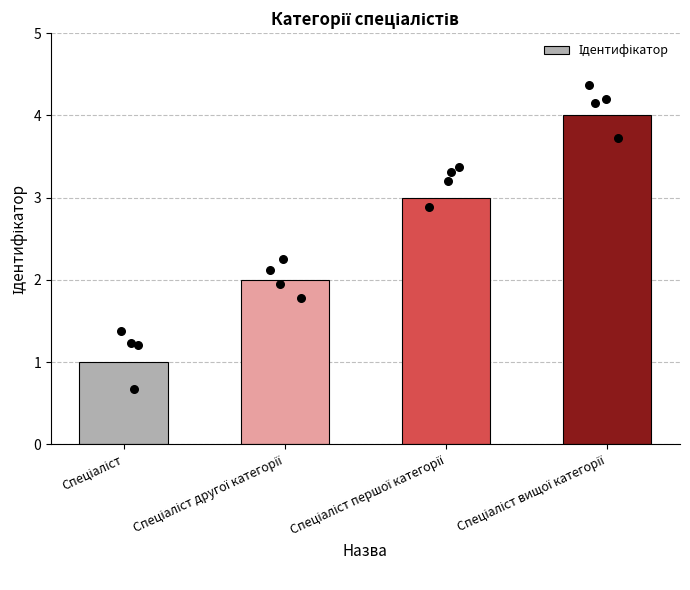

What is the change in value from Спеціаліст to Спеціаліст другої категорії?

+1